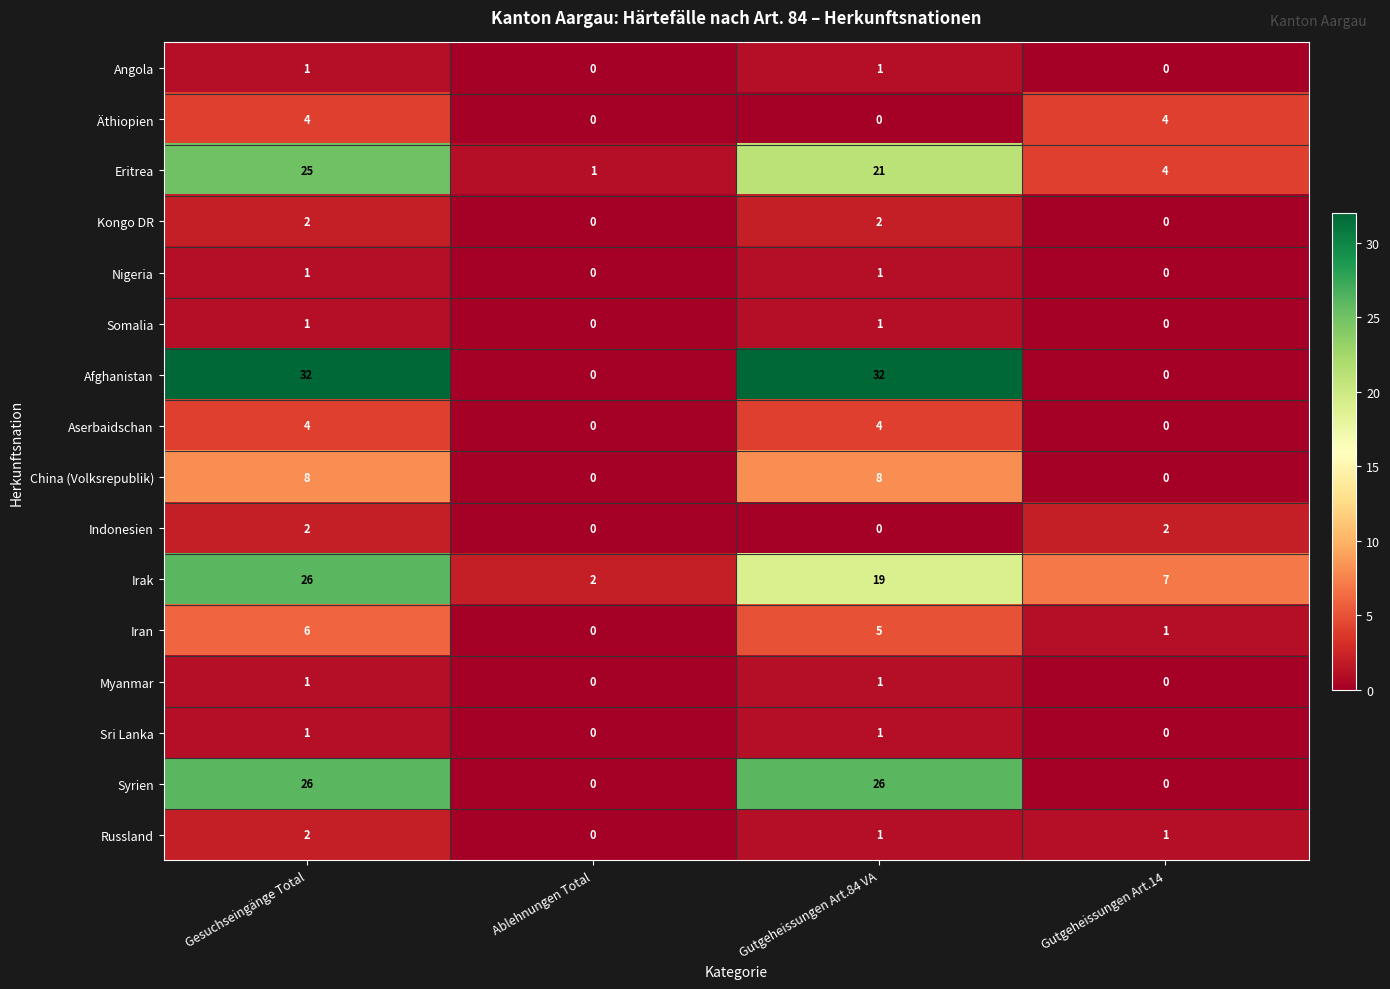

What value does the Eritrea series have at Gutgeheissungen Art.14?

4